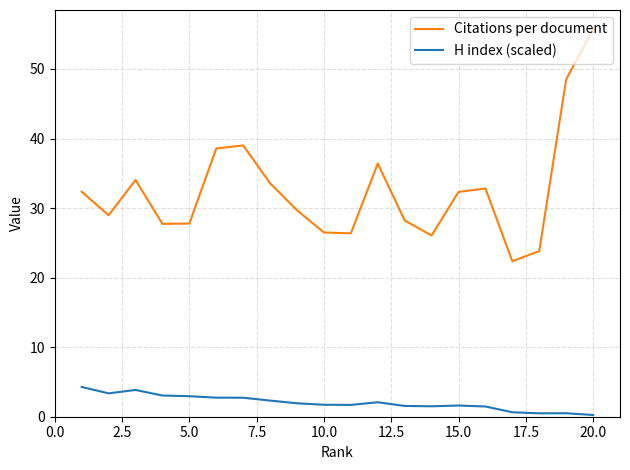

What is the greatest value displayed?

55.7